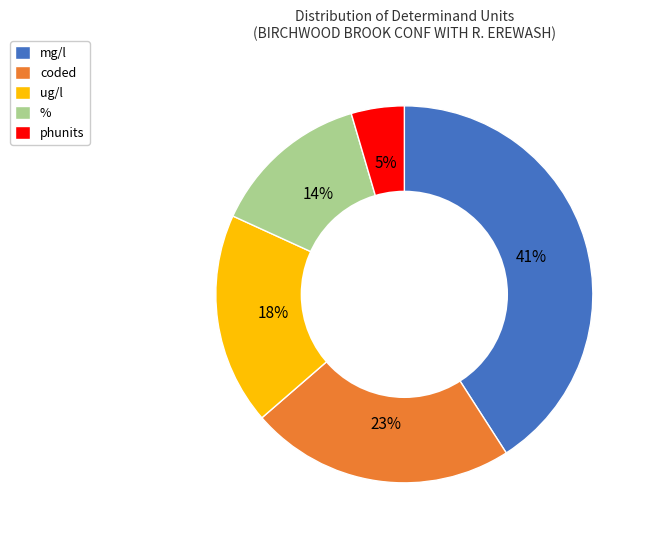

Is there a majority slice in this chart?

No